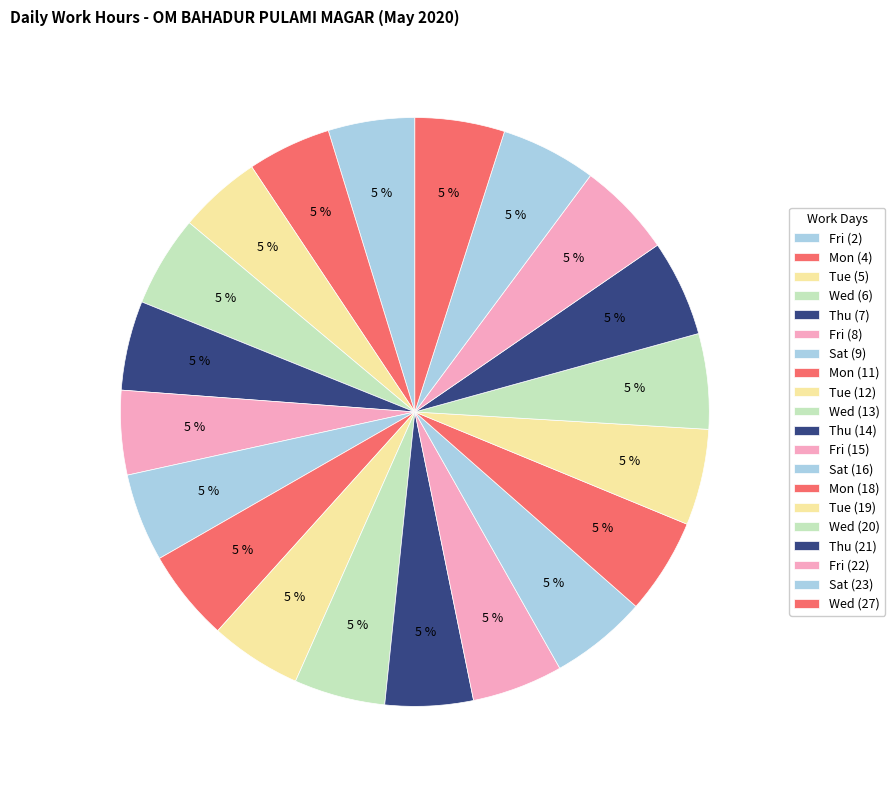

To the nearest percent, what is the average slice percentage?

5%